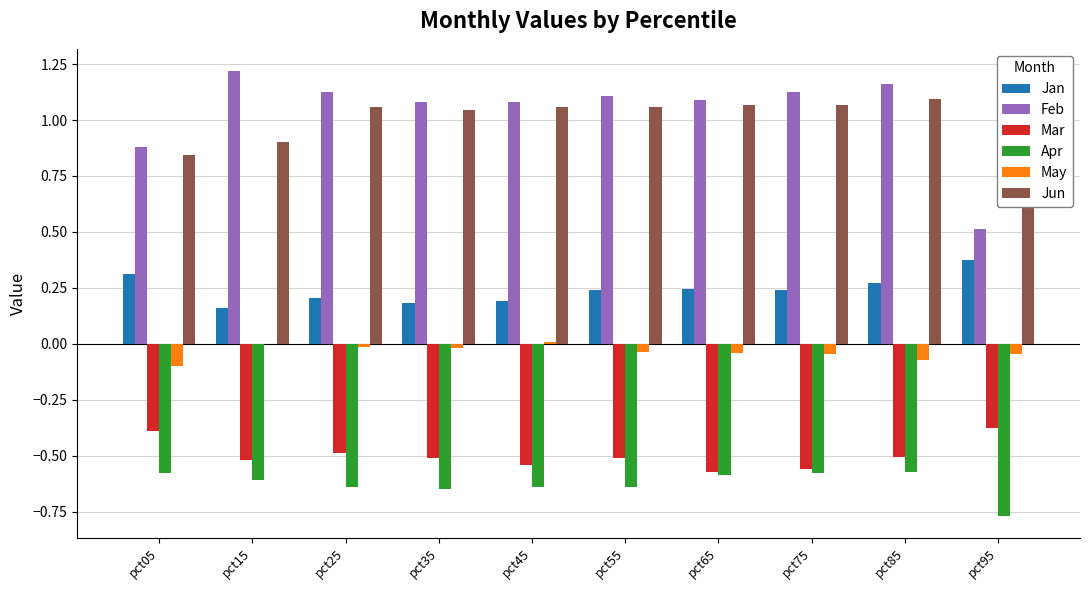

How many bars are there in total?

60